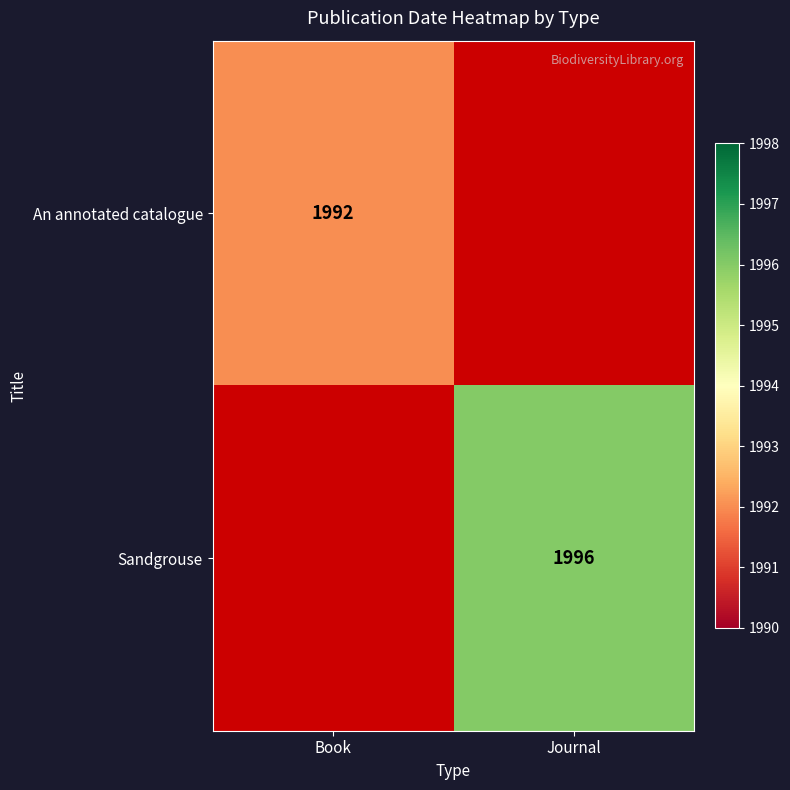

The An annotated catalogue series shows 659 at Book. True or false?

False